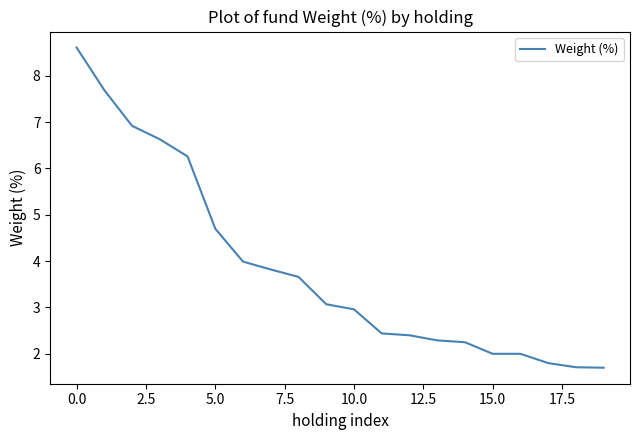

What is the smallest value displayed?

1.7